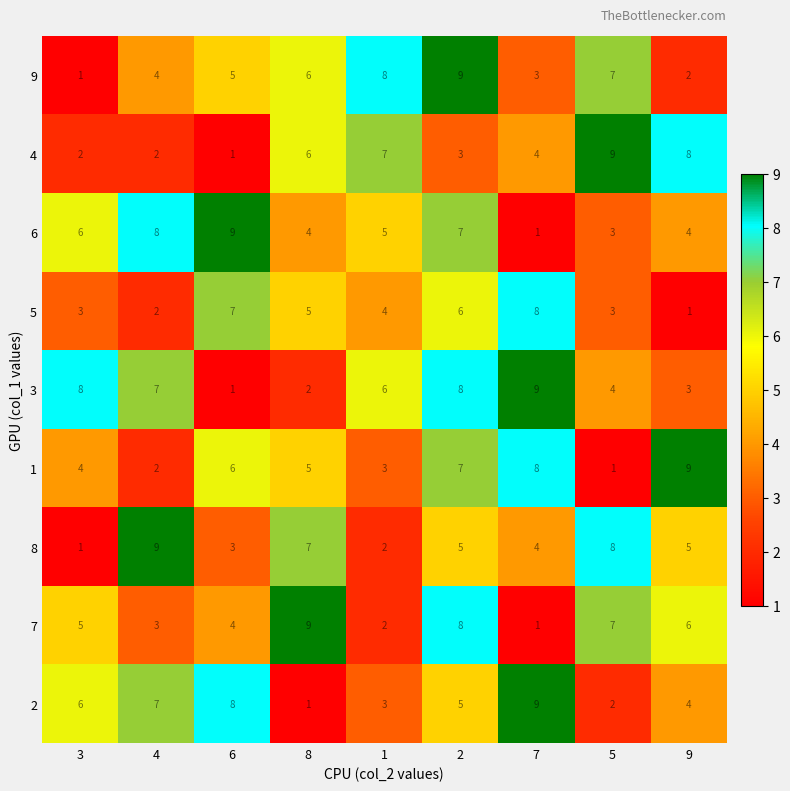

What is the difference between the maximum and minimum values in the 5 series?

7